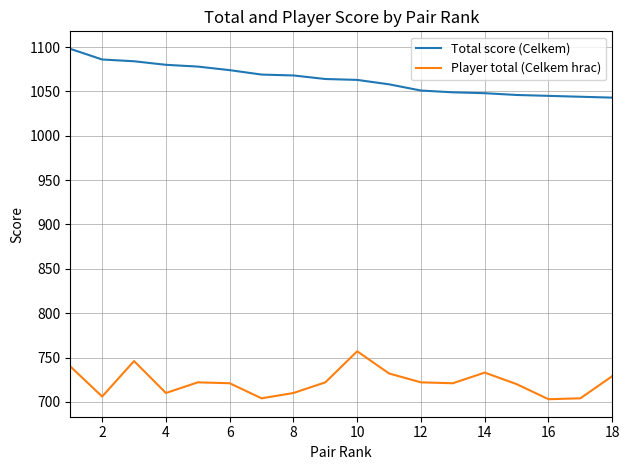

Rank the series by their average value, from highest to lowest.

Total score (Celkem), Player total (Celkem hrac)